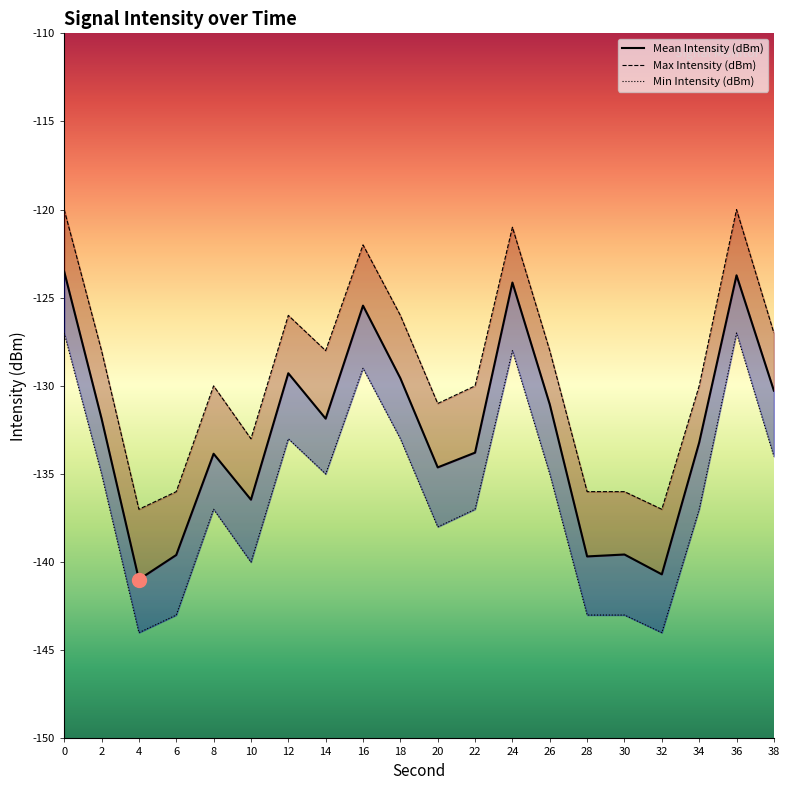

Rank the series by their maximum value, from highest to lowest.

Max Intensity (dBm), Mean Intensity (dBm), Min Intensity (dBm)